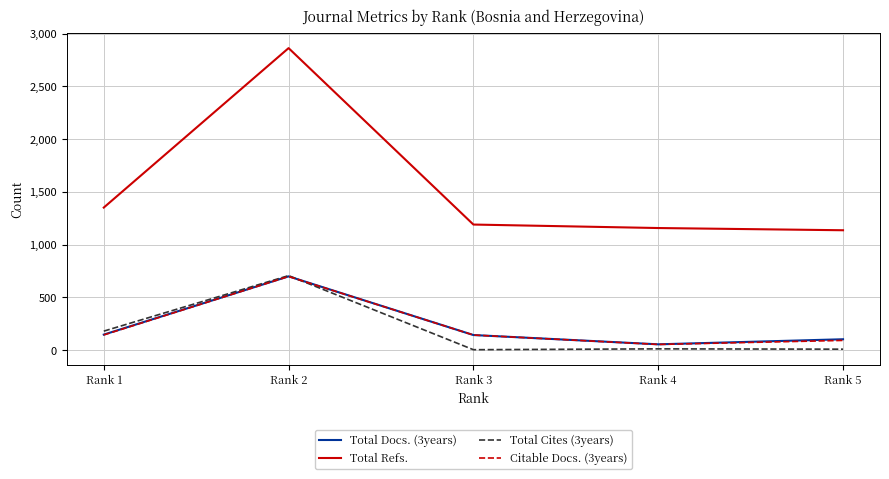

Which series has the largest range (max minus min)?

Total Refs.